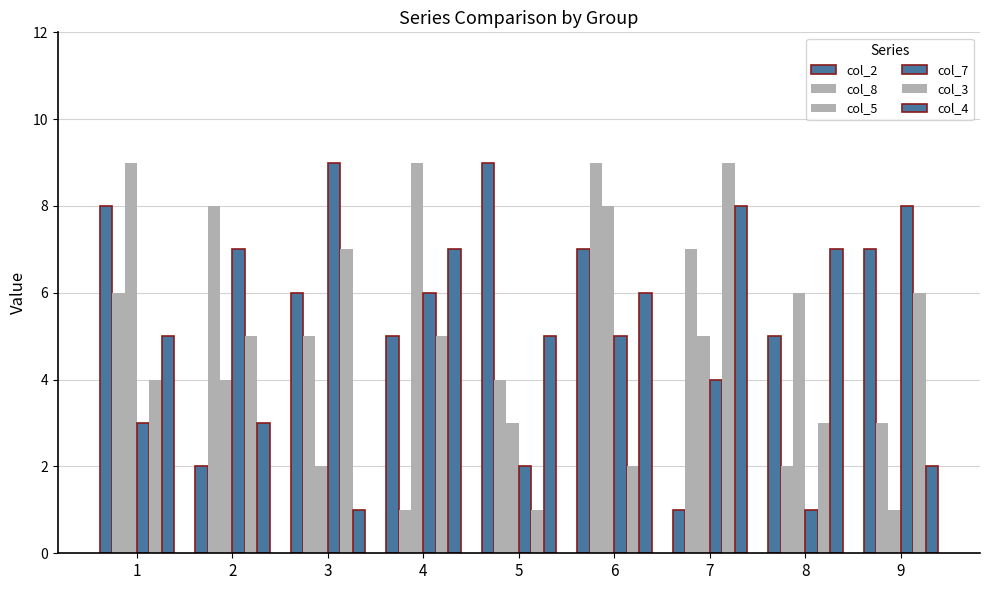

How many categories are shown in the chart?

9